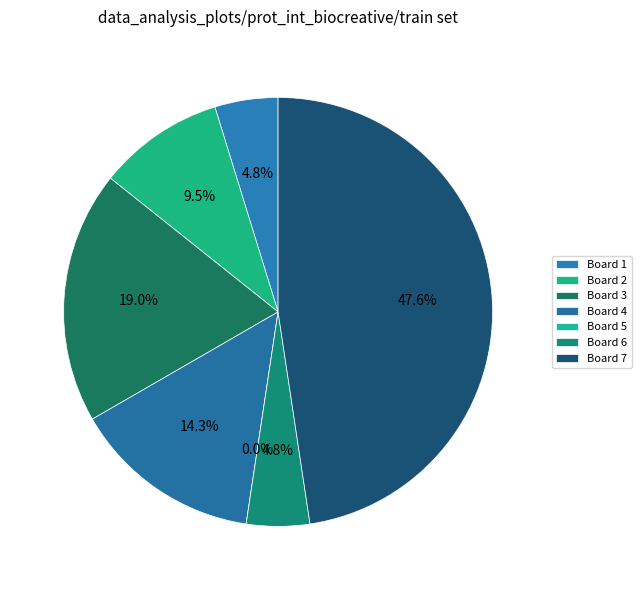

How many segments does this pie chart have?

7